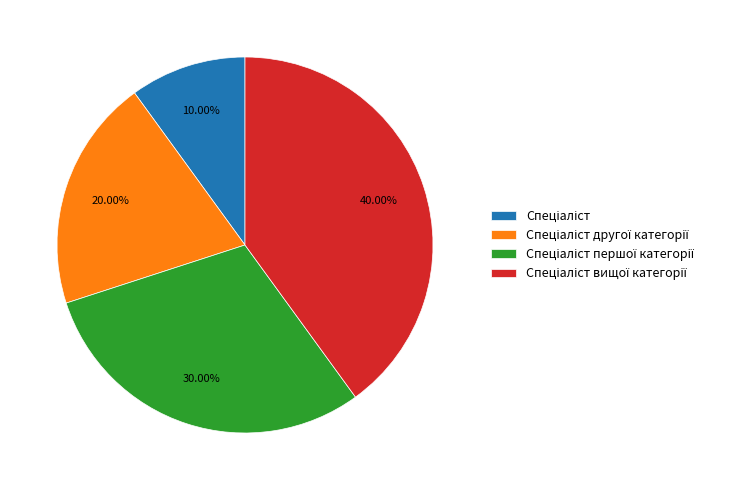

Is there a majority slice in this chart?

No